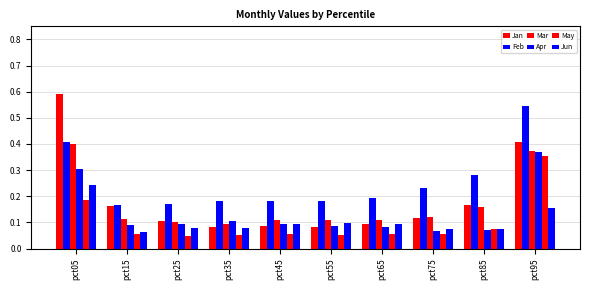

Reading right to left, extract all data points from this chart.

Jan: pct95=0.4	pct85=0.2	pct75=0.1	pct65=0.1	pct55=0.1	pct45=0.1	pct35=0.1	pct25=0.1	pct15=0.2	pct05=0.6
Feb: pct95=0.5	pct85=0.3	pct75=0.2	pct65=0.2	pct55=0.2	pct45=0.2	pct35=0.2	pct25=0.2	pct15=0.2	pct05=0.4
Mar: pct95=0.4	pct85=0.2	pct75=0.1	pct65=0.1	pct55=0.1	pct45=0.1	pct35=0.1	pct25=0.1	pct15=0.1	pct05=0.4
Apr: pct95=0.4	pct85=0.1	pct75=0.1	pct65=0.1	pct55=0.1	pct45=0.1	pct35=0.1	pct25=0.1	pct15=0.1	pct05=0.3
May: pct95=0.4	pct85=0.1	pct75=0.1	pct65=0.1	pct55=0.1	pct45=0.1	pct35=0.1	pct25=0.0	pct15=0.1	pct05=0.2
Jun: pct95=0.2	pct85=0.1	pct75=0.1	pct65=0.1	pct55=0.1	pct45=0.1	pct35=0.1	pct25=0.1	pct15=0.1	pct05=0.2